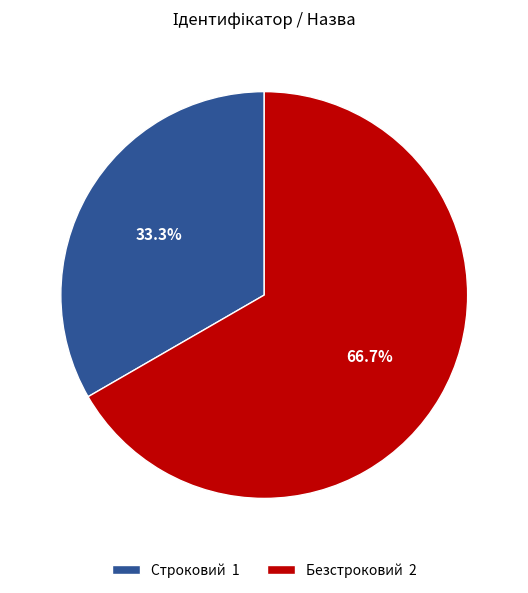

Between Безстроковий and Строковий, which is larger?

Безстроковий